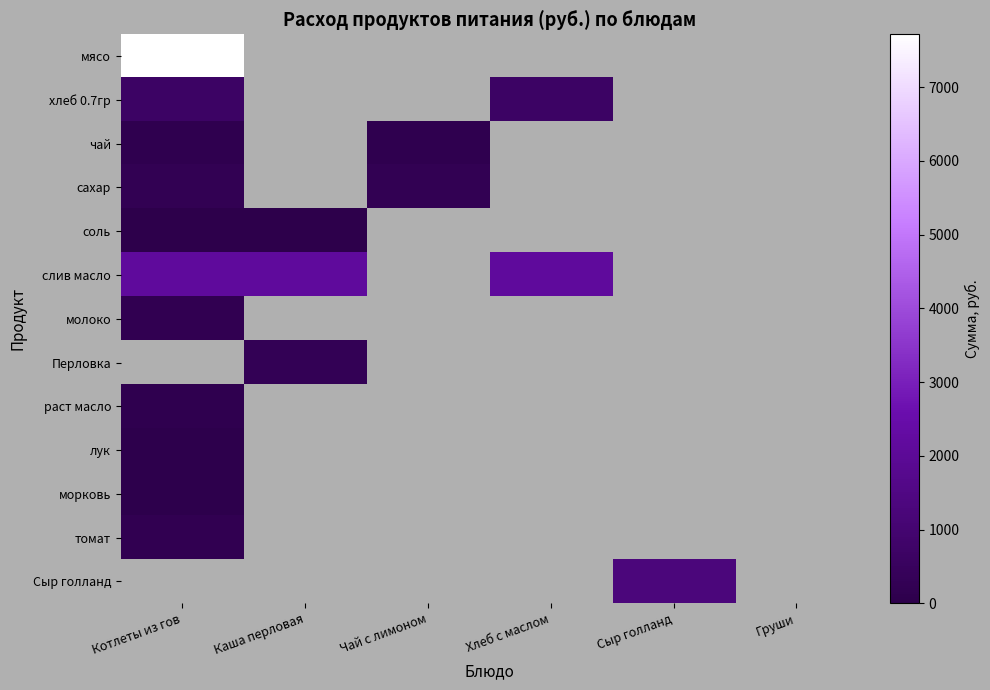

List the labels in order of морковь value, smallest first.

Котлеты из гов, Каша перловая, Чай с лимоном, Хлеб с маслом, Сыр голланд, Груши